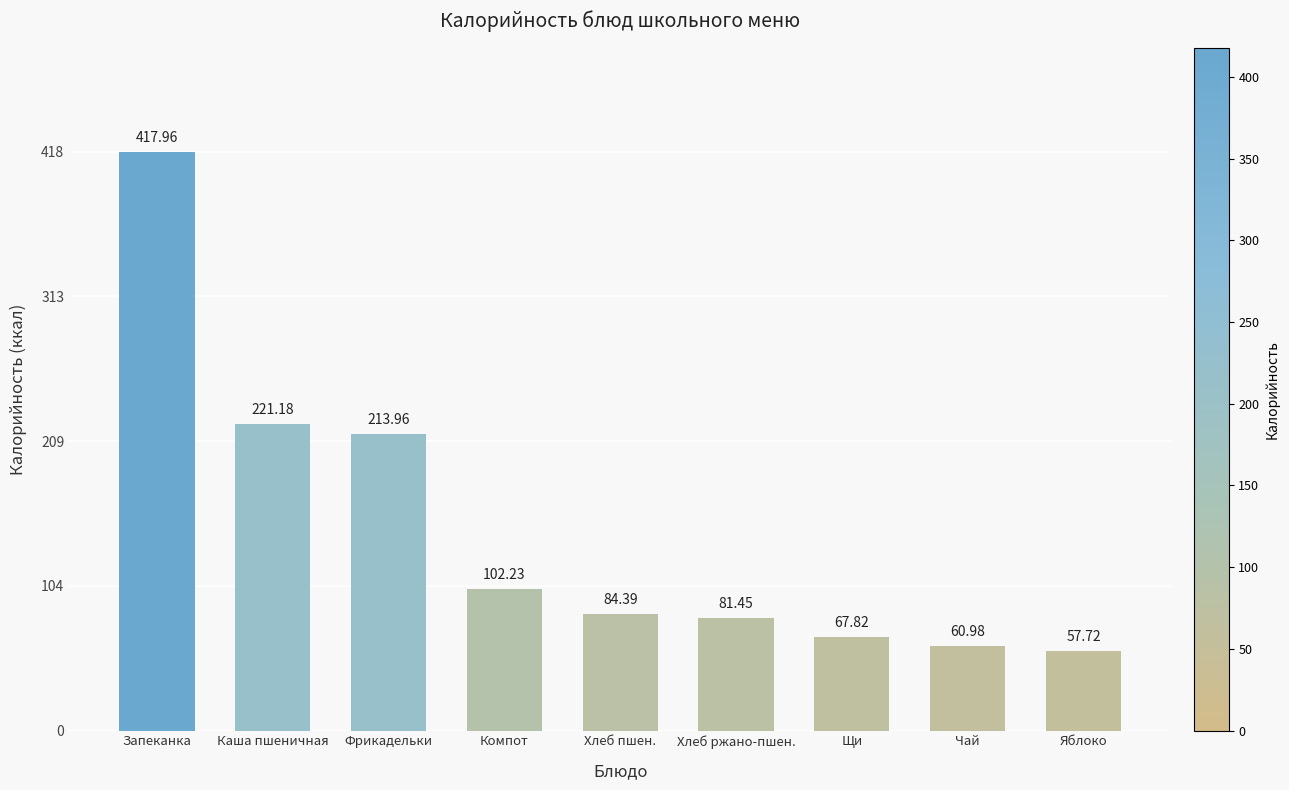

Rank the categories by value from highest to lowest.

Запеканка, Каша пшеничная, Фрикадельки, Компот, Хлеб пшен., Хлеб ржано-пшен., Щи, Чай, Яблоко